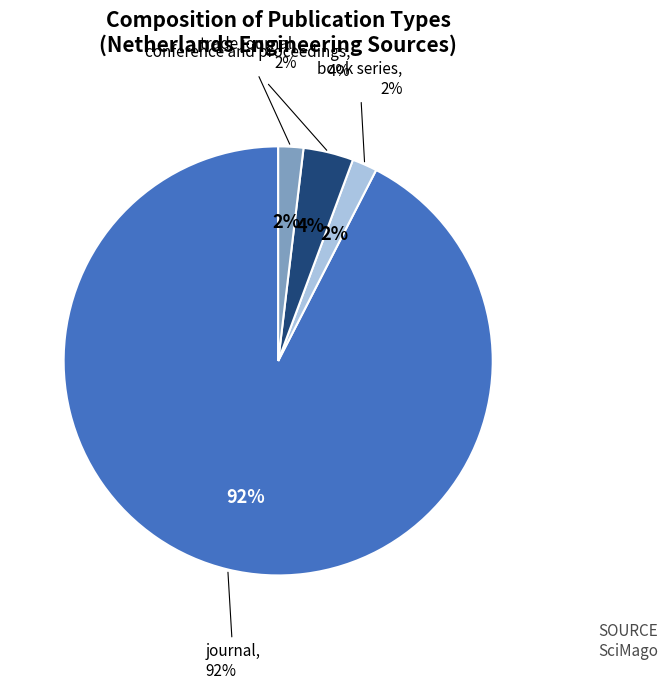

To the nearest percent, what is the average slice percentage?

25%